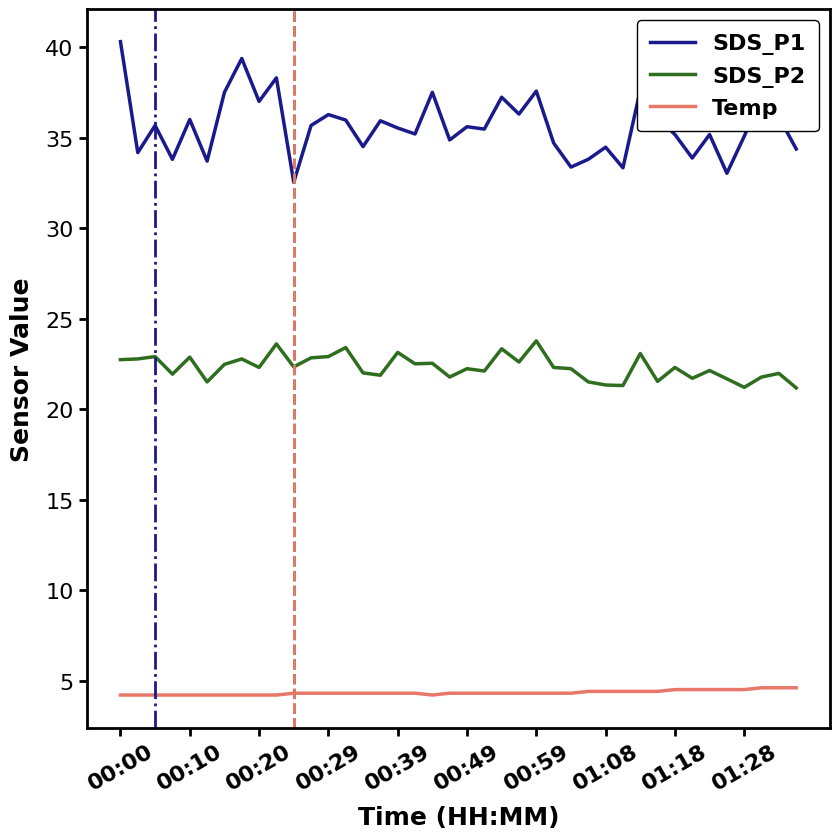

Which series has the largest total across all categories?

SDS_P1